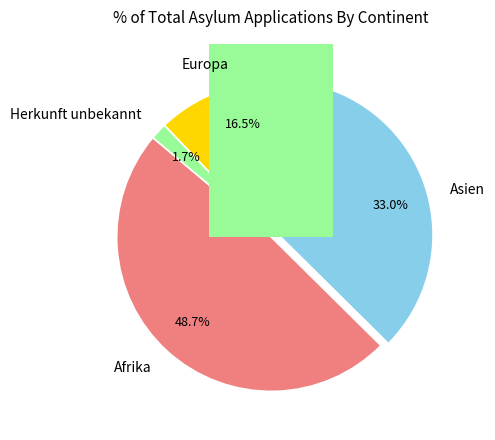

How many slices are in this pie chart?

4